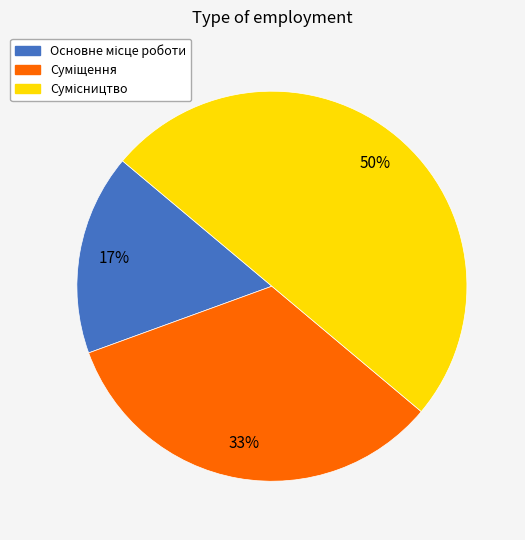

To the nearest percent, what is the difference between the largest and smallest slice percentages?

33%